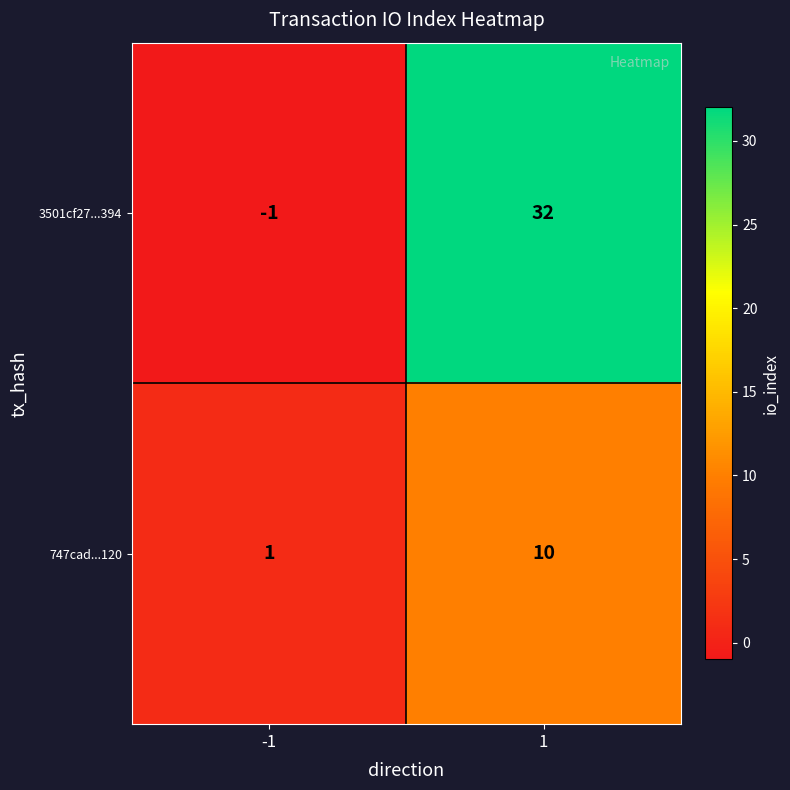

Which series changed the most between -1 and 1?

3501cf27...394